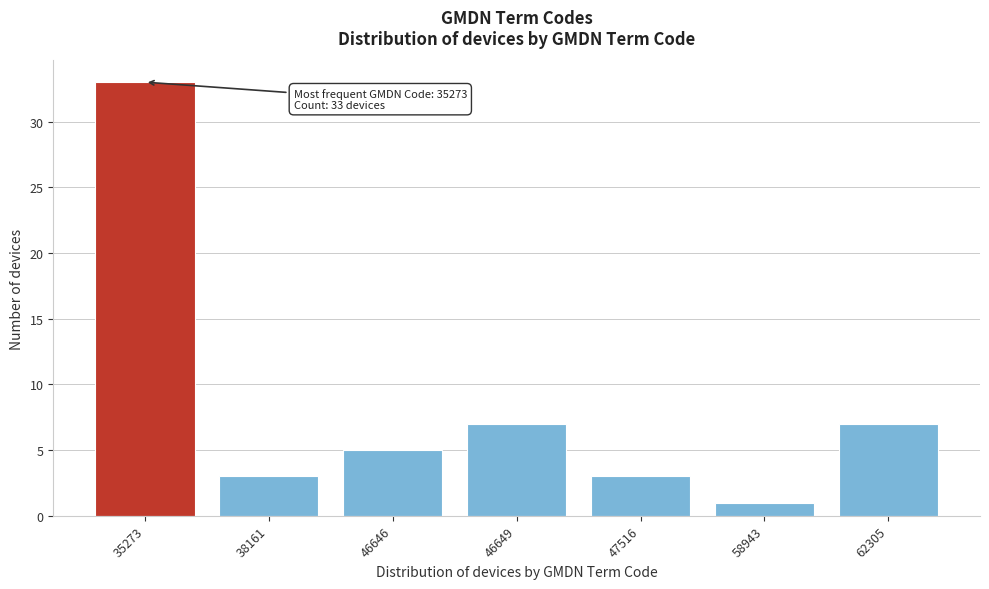

Reading right to left, transcribe all the data shown in this chart.

62305=7	58943=1	47516=3	46649=7	46646=5	38161=3	35273=33